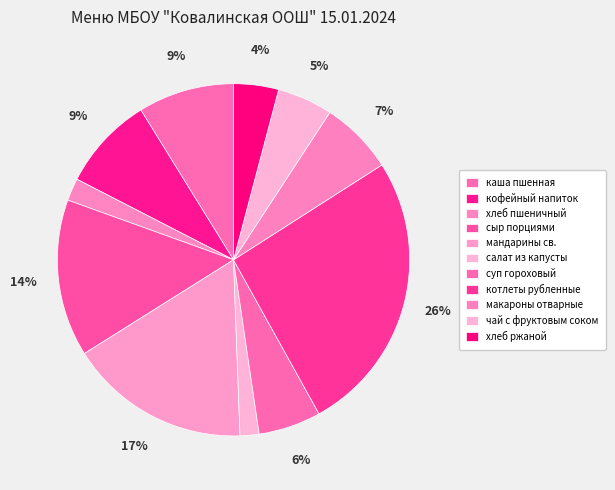

How much of the chart is everything except чай с фруктовым соком?

94.9%